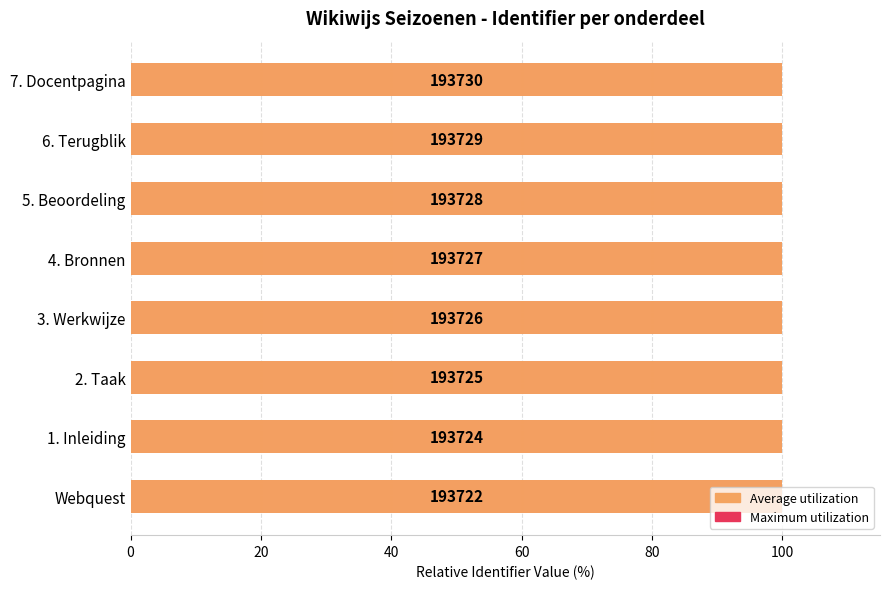

What is the greatest value displayed?

100.0